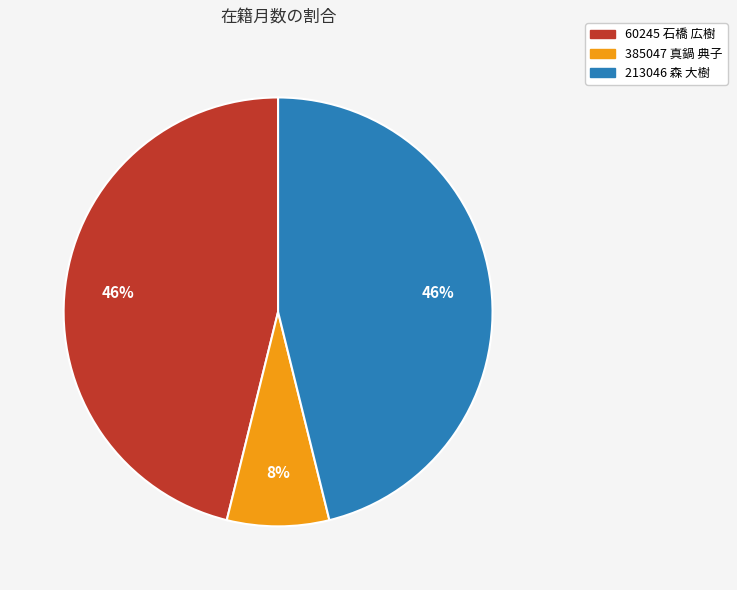

To the nearest percent, what is the combined percentage of 213046 森 大樹 and 385047 真鍋 典子?

54%